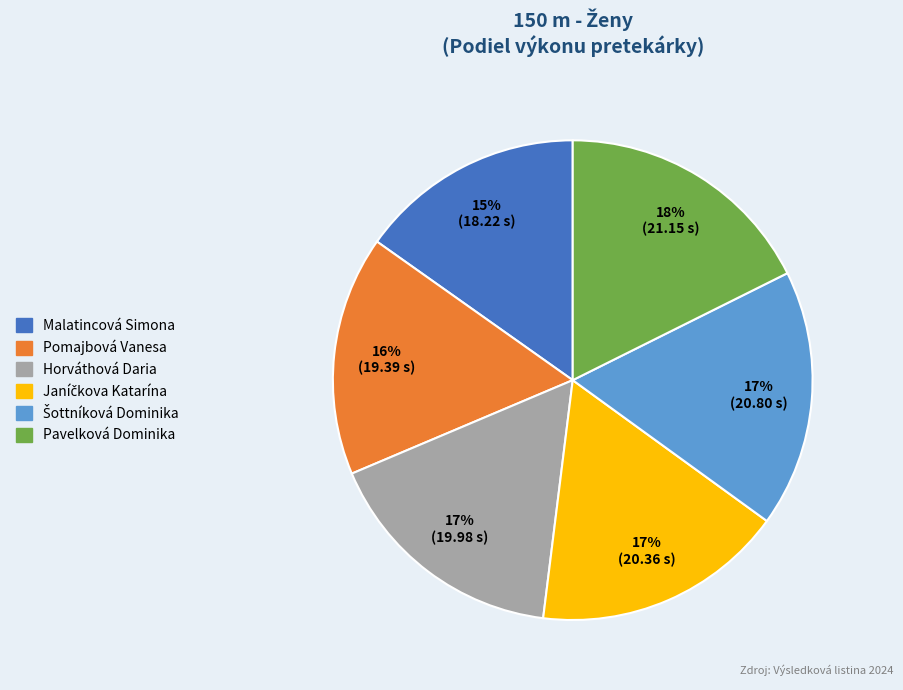

The Horváthová Daria slice represents 17% of the pie. True or false?

True